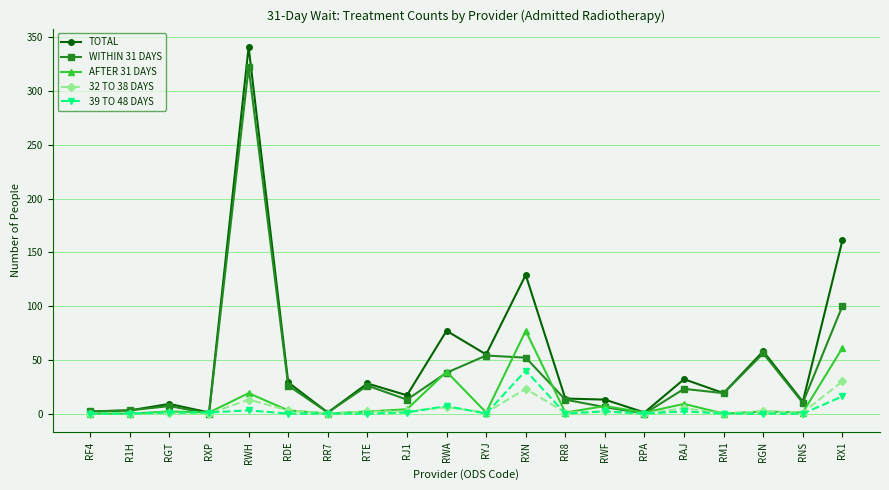

At which category is the sum across all series the highest?

RWH